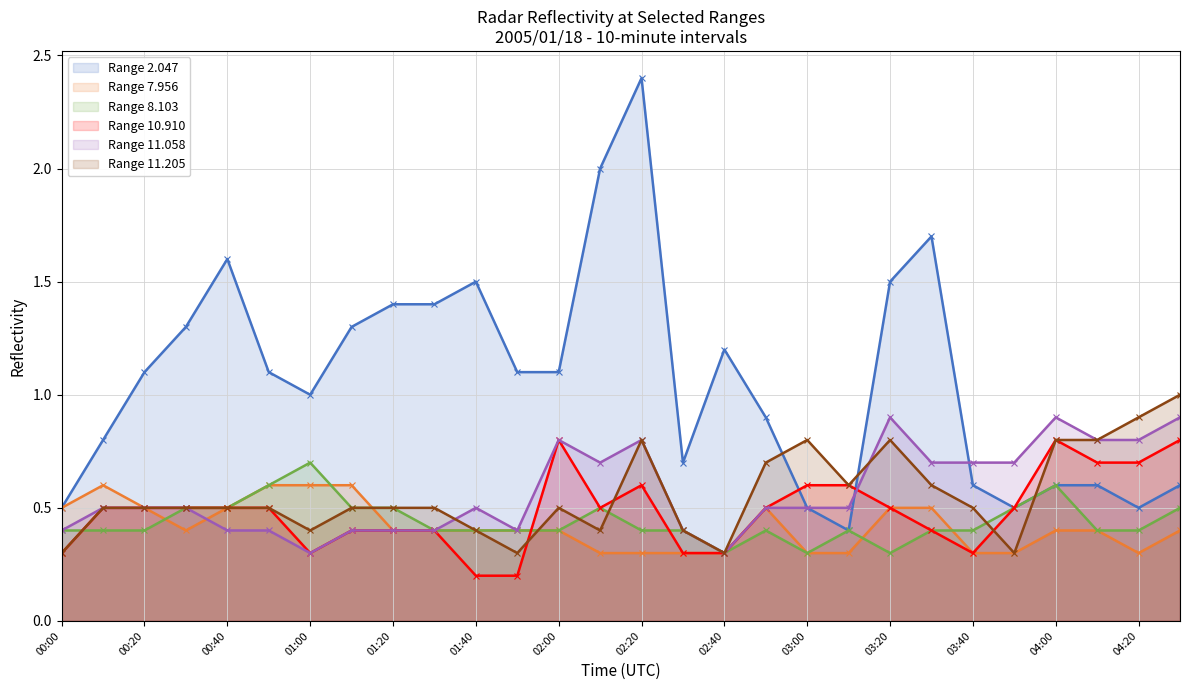

At which category is the sum across all series the highest?

02:20